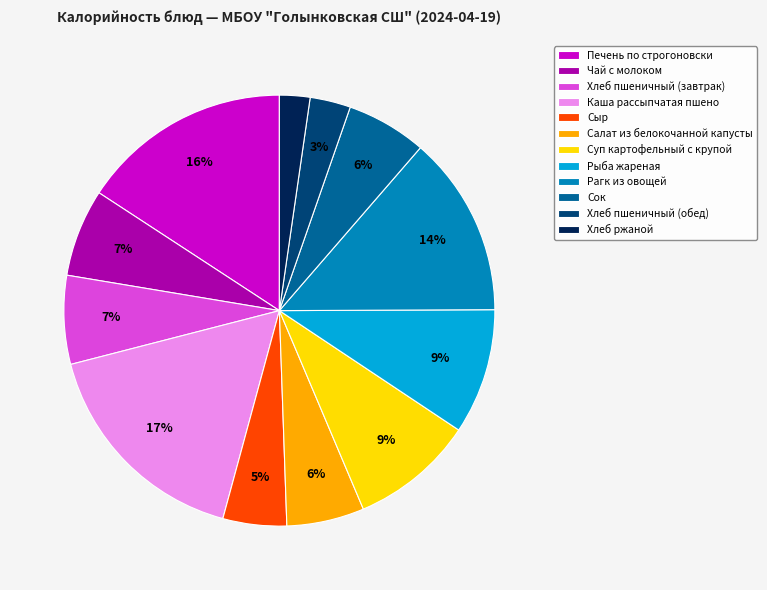

Is it true that Хлеб пшеничный (завтрак) is 7% of the pie?

True